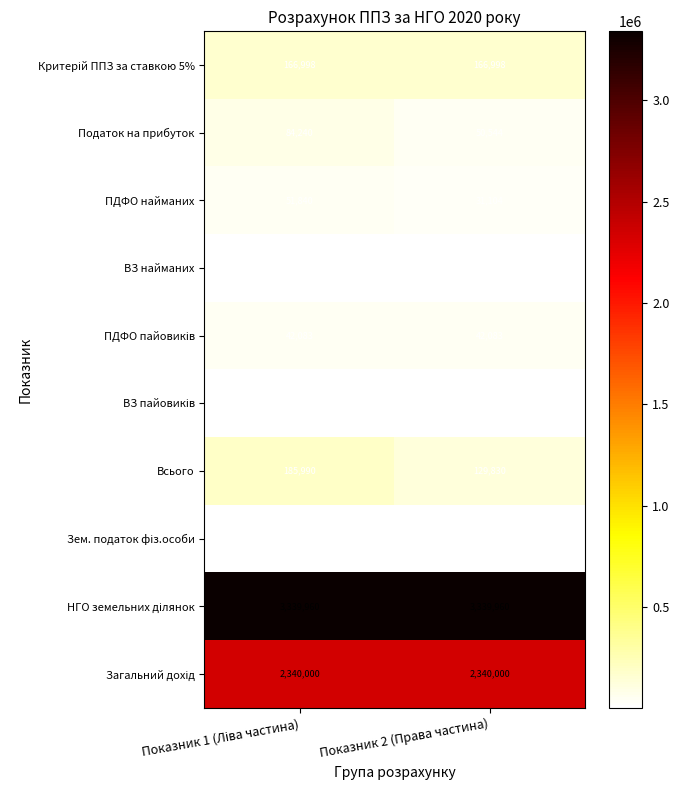

Which series has the widest spread of values?

Всього